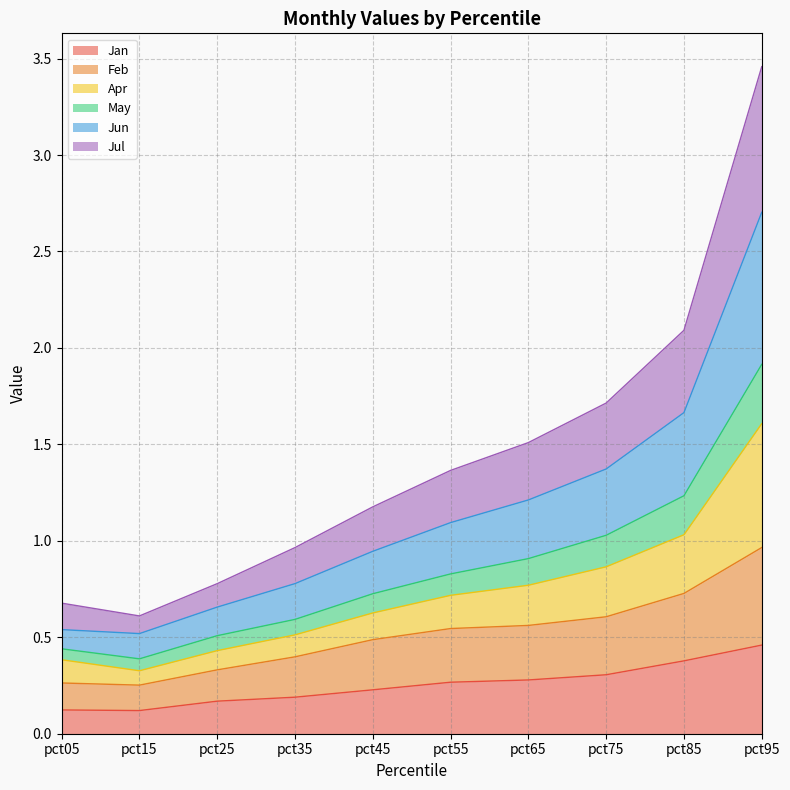

The value of Apr at pct95 is 4.5. True or false?

False